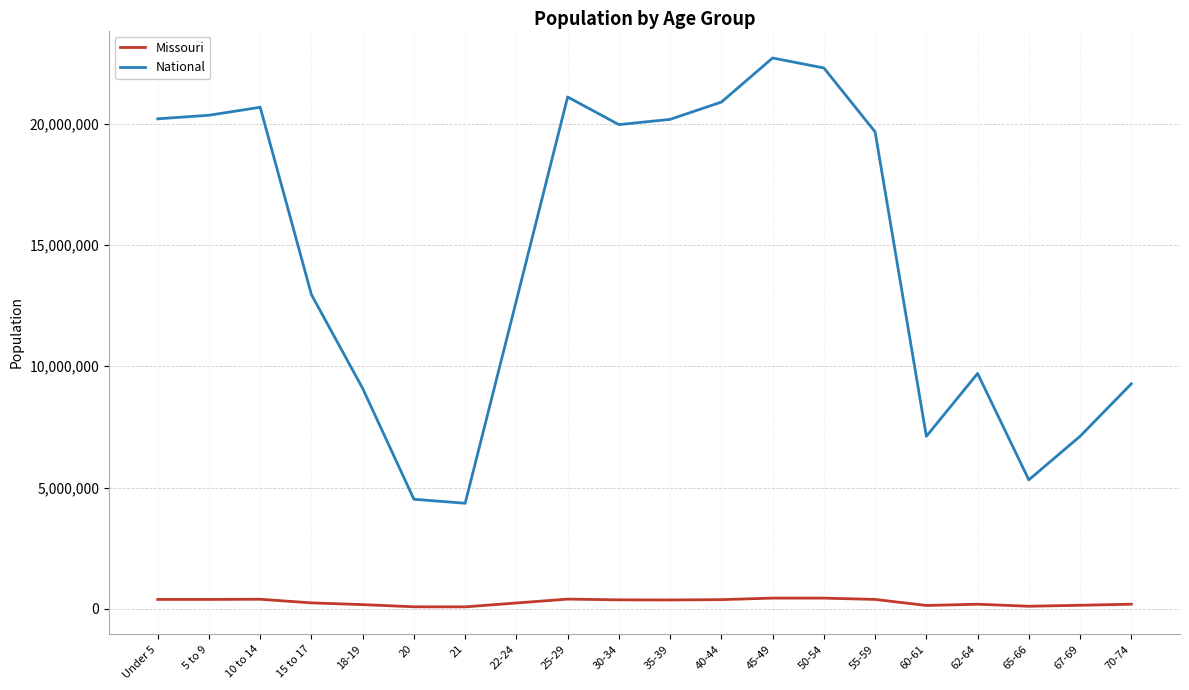

What is the average value of the National series?

14509549